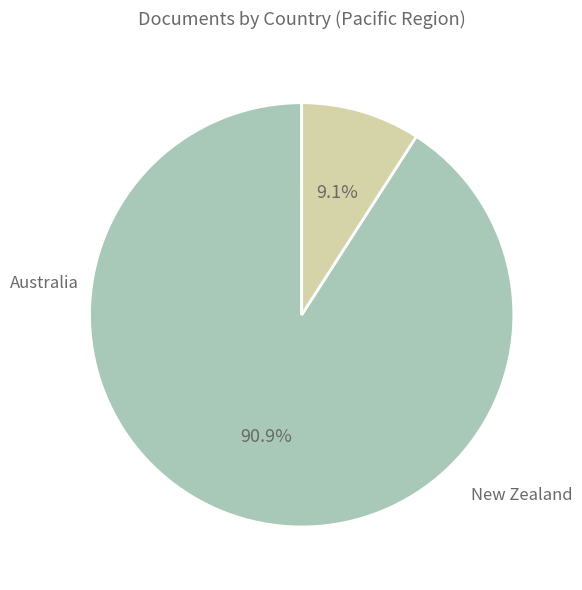

How many slices are in this pie chart?

2